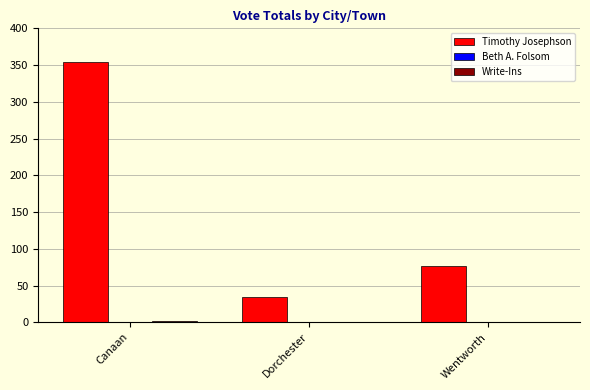

Between Canaan and Dorchester, which series saw the biggest shift?

Timothy Josephson